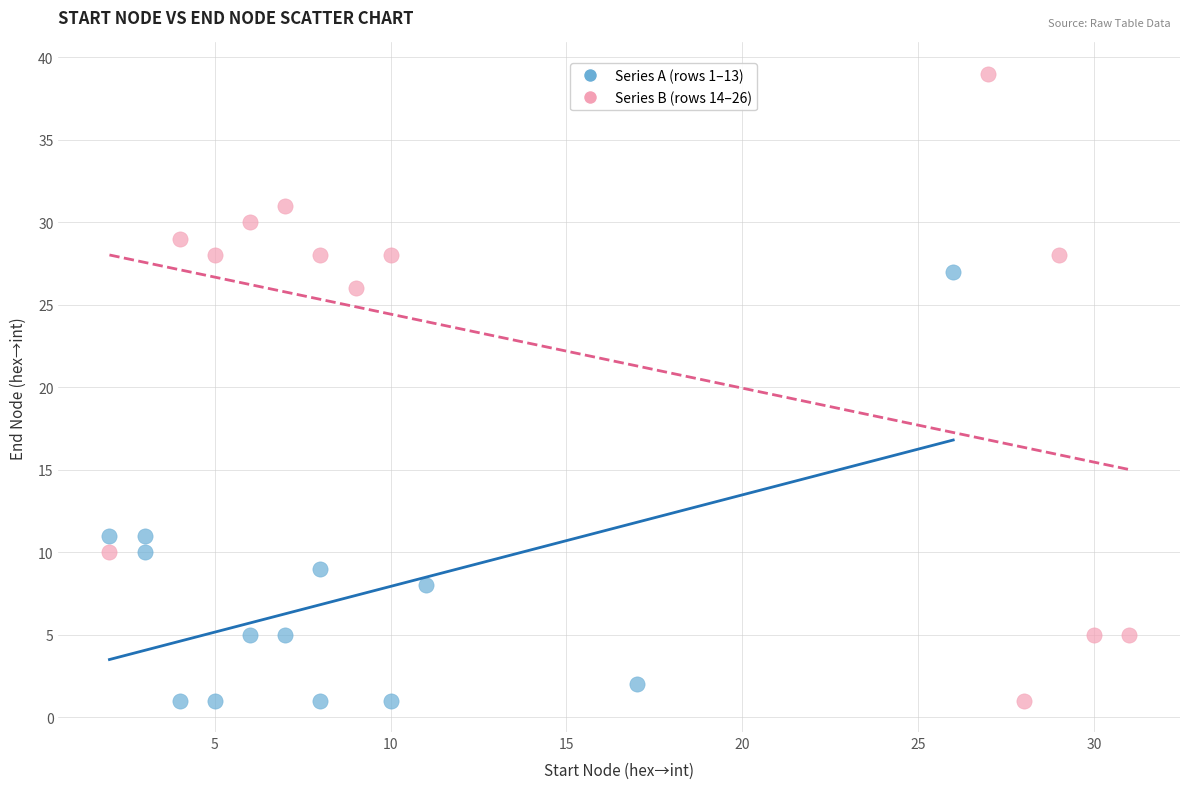

Which series has the largest Y range (max minus min)?

Series B (rows 14–26)